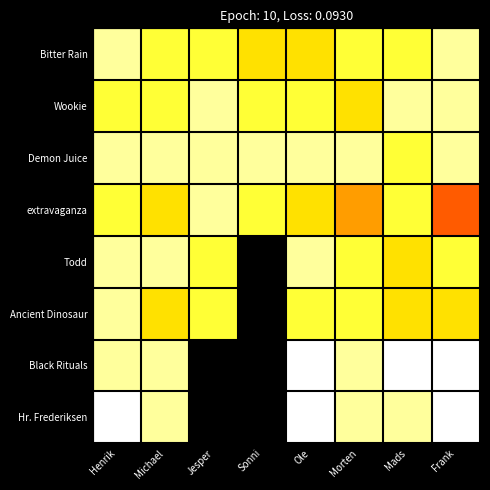

What is the total value across all series at Ole?

68.0